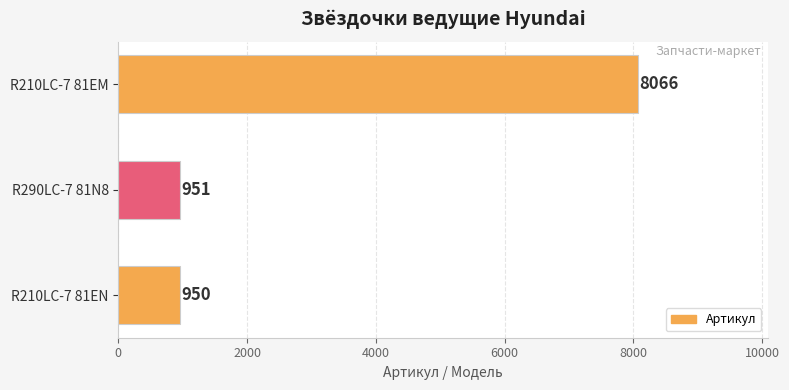

What is the average value?

3322